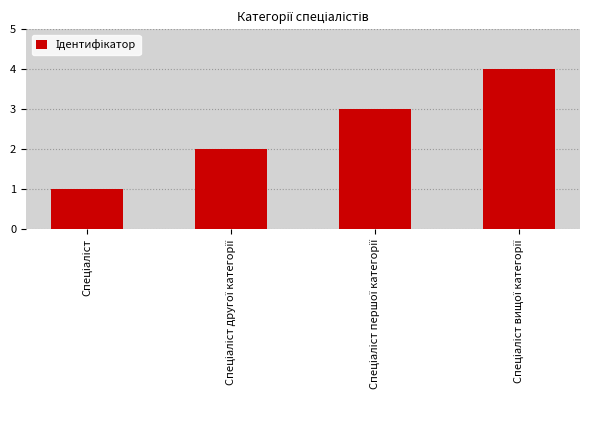

What is the difference between the maximum and minimum values?

3